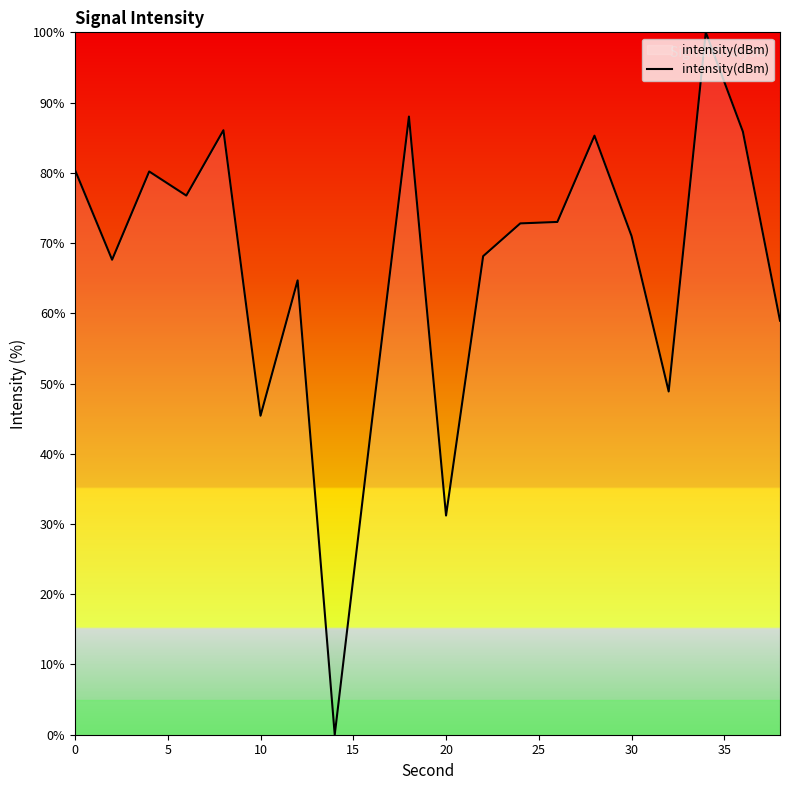

What is the greatest value displayed?

100.0